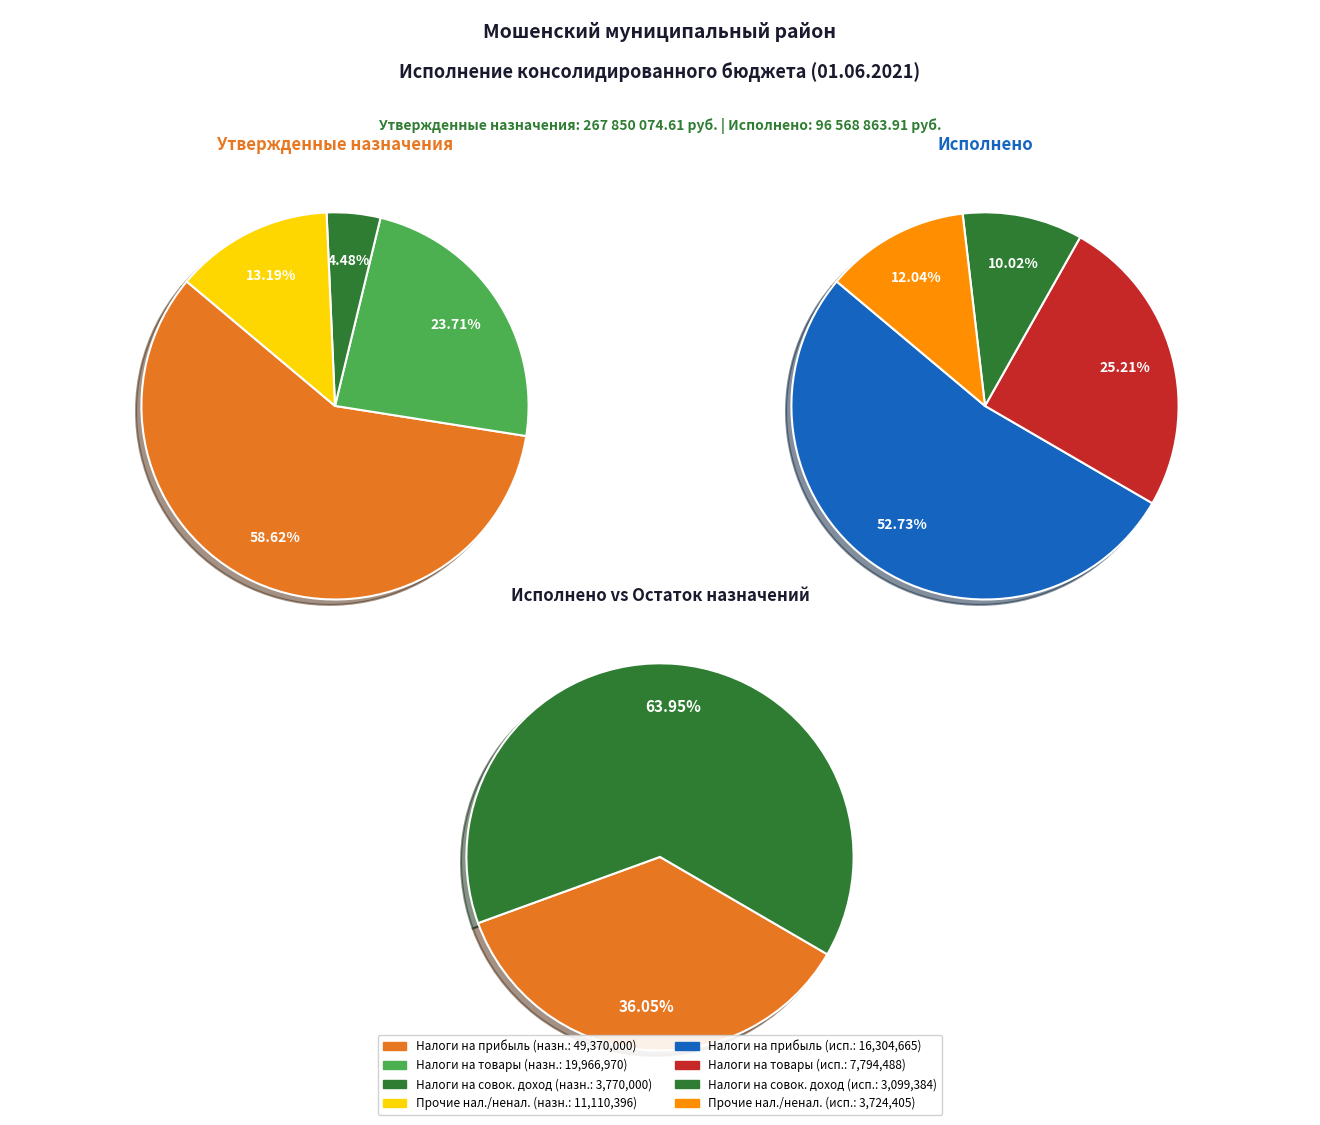

To the nearest percent, what is the difference between the largest and smallest slice percentages?

54%